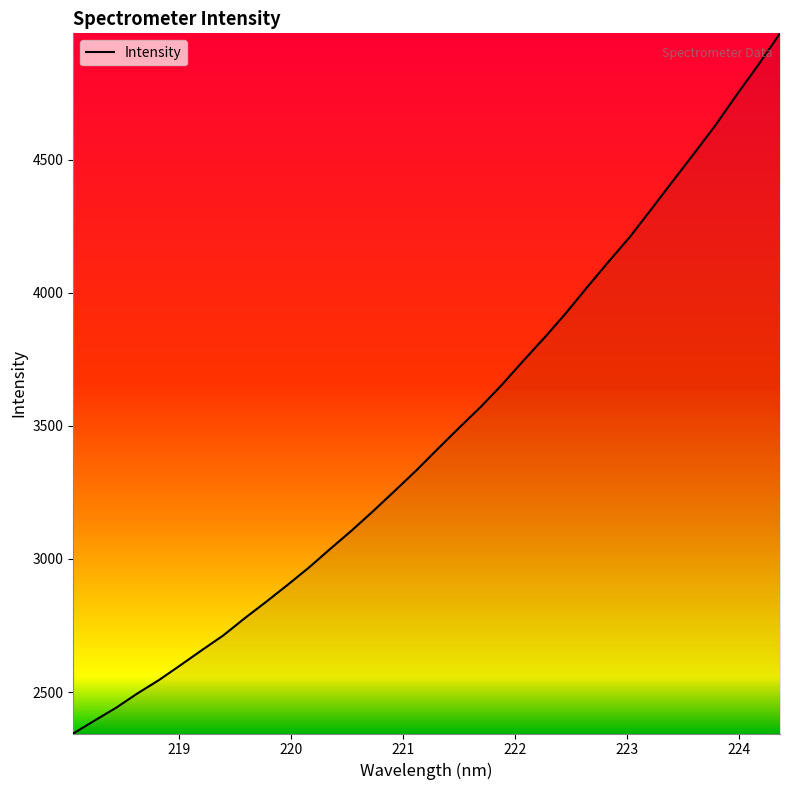

What is the difference between the maximum and minimum values?

2630.1